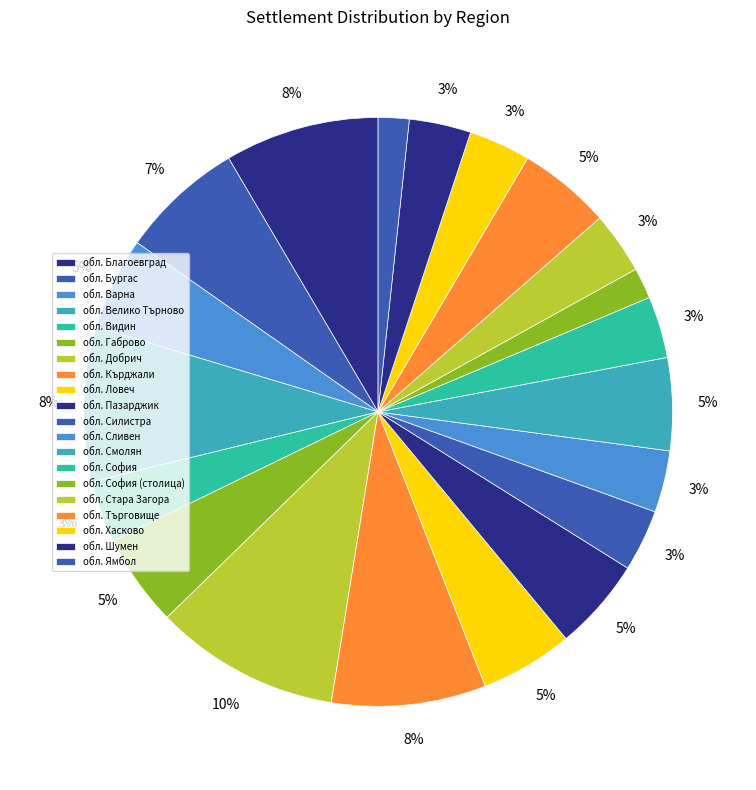

Count the number of slices in the pie.

20